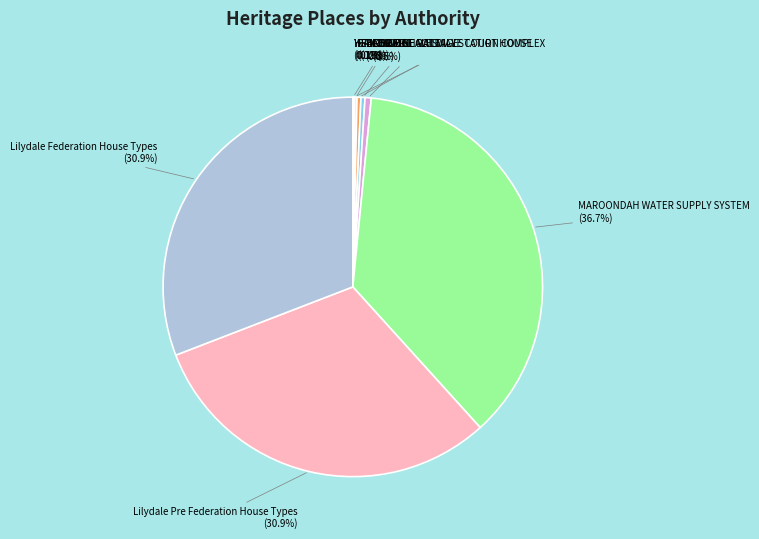

To the nearest percent, what is the average slice percentage?

11%